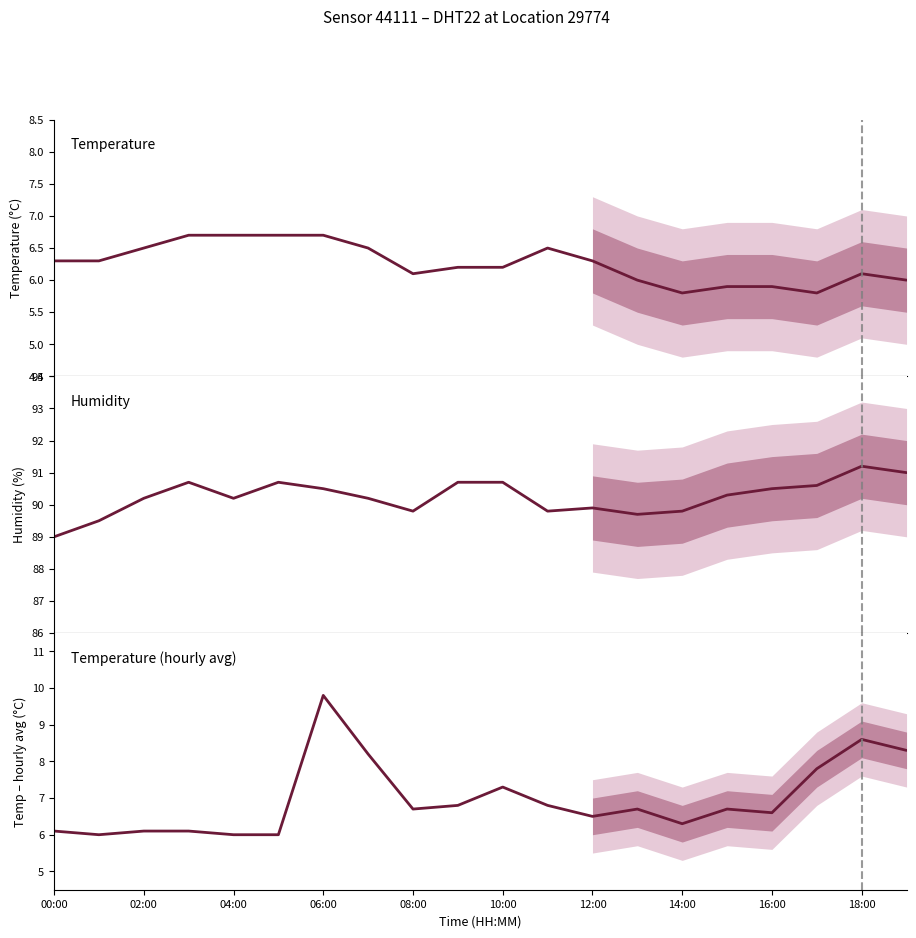

Reading left to right, what are all the values shown in this chart?

Temperature: 6.3	6.3	6.5	6.7	6.7	6.7	6.7	6.5	6.1	6.2	6.2	6.5	6.3	6.0	5.8	5.9	5.9	5.8	6.1	6.0
Humidity: 89.0	89.5	90.2	90.7	90.2	90.7	90.5	90.2	89.8	90.7	90.7	89.8	89.9	89.7	89.8	90.3	90.5	90.6	91.2	91.0
Temperature (hourly avg): 6.1	6.0	6.1	6.1	6.0	6.0	9.8	8.2	6.7	6.8	7.3	6.8	6.5	6.7	6.3	6.7	6.6	7.8	8.6	8.3